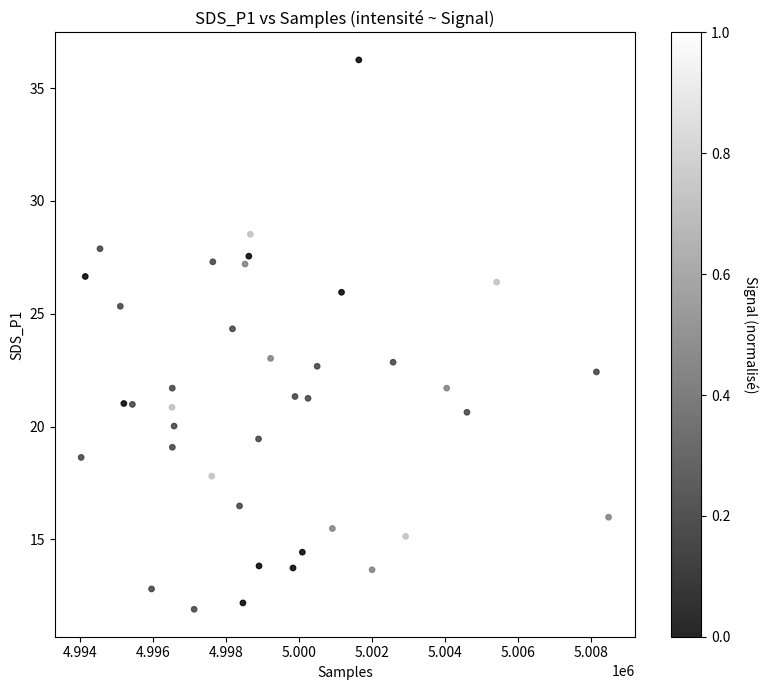

What Y value in the scatter plot is closest to 24?

24.3